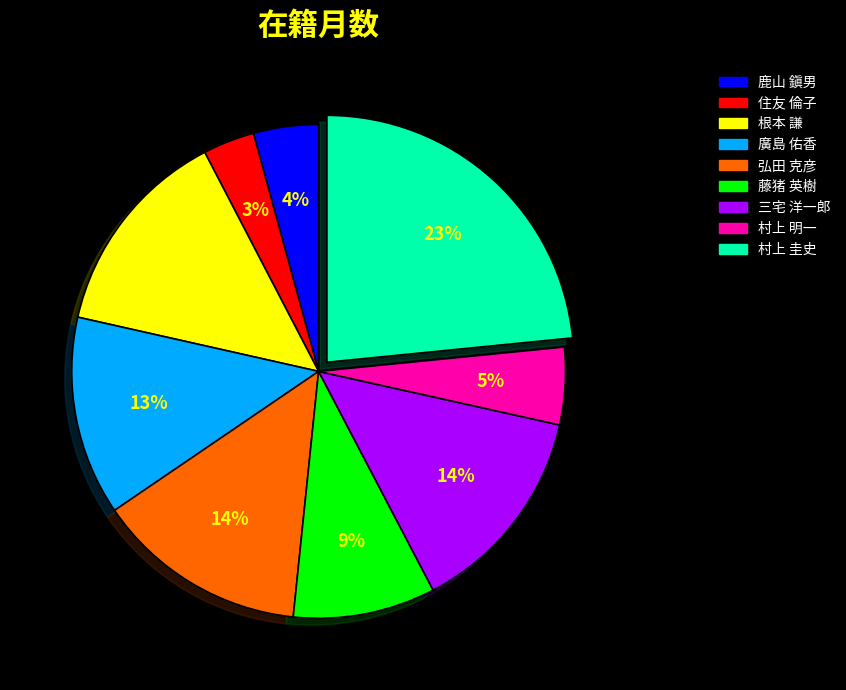

Which category has the smallest portion of the pie?

住友 倫子